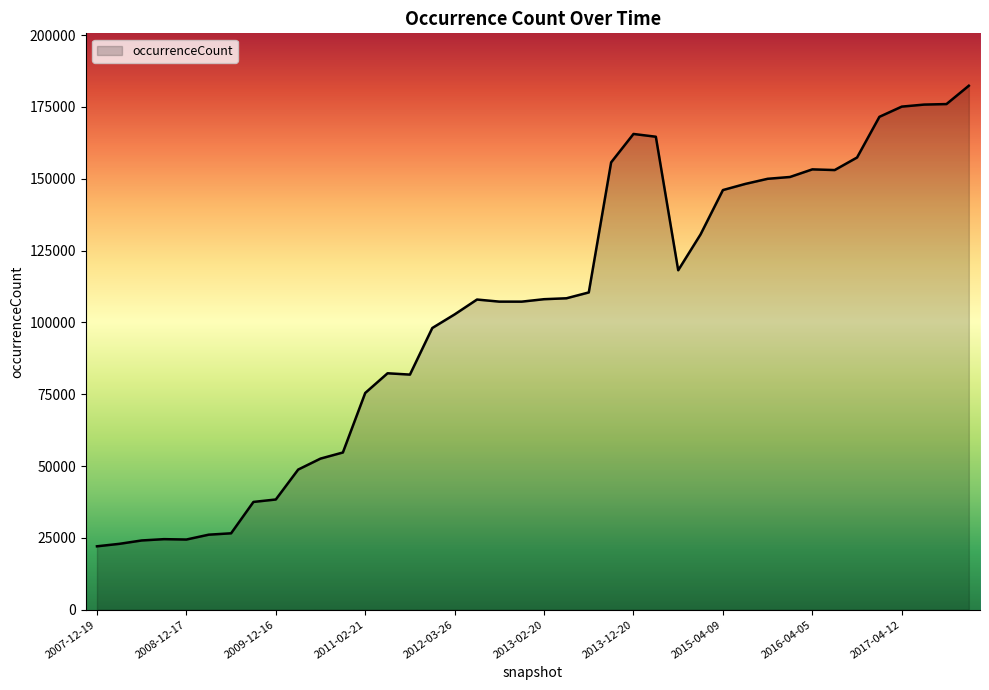

Does the chart display data point markers on the line(s)?

No